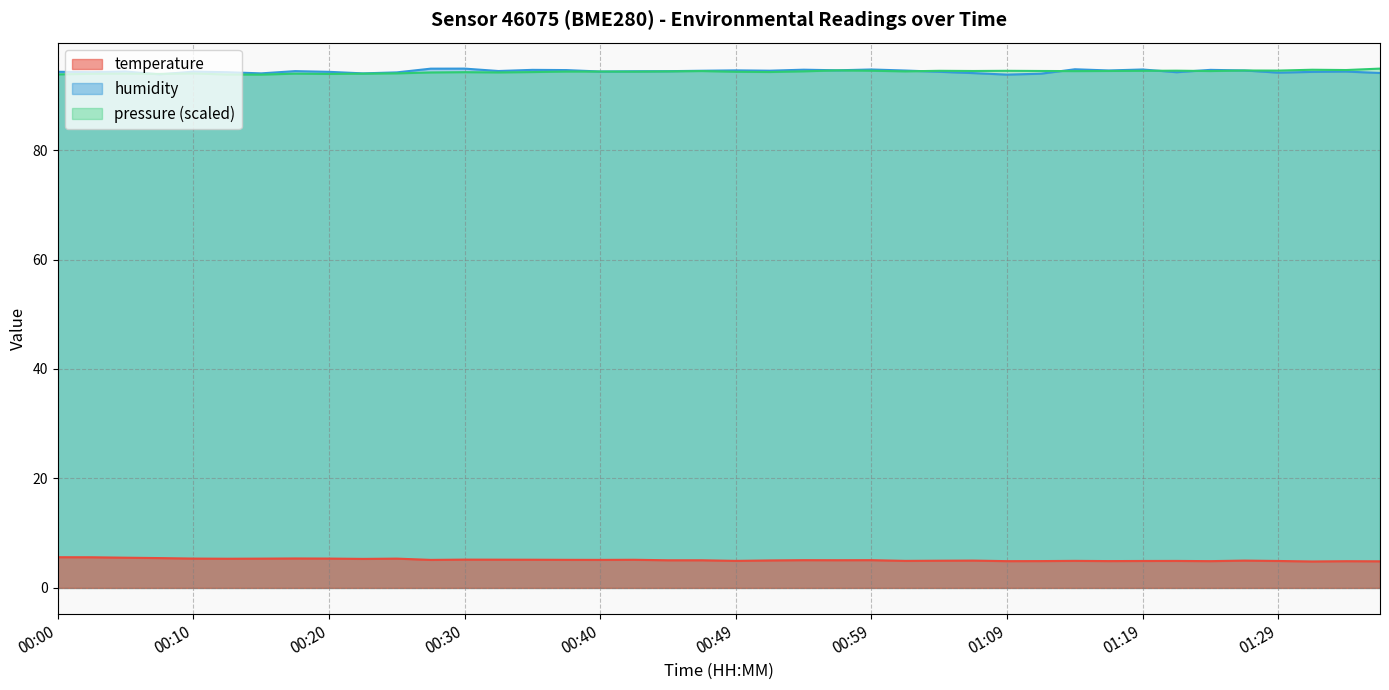

Reading left to right, list all the values displayed in this chart.

temperature: 5.6	5.6	5.5	5.5	5.4	5.3	5.3	5.4	5.4	5.3	5.3	5.1	5.2	5.2	5.2	5.1	5.1	5.1	5.0	5.0	4.9	5.0	5.1	5.1	5.1	4.9	5.0	5.0	4.9	4.9	4.9	4.9	4.9	4.9	4.9	5.0	4.9	4.8	4.9	4.9
humidity: 94.3	94.2	94.3	93.8	94.3	94.2	94.0	94.4	94.3	94.0	94.2	94.9	94.9	94.4	94.7	94.6	94.3	94.4	94.4	94.5	94.6	94.5	94.7	94.6	94.7	94.5	94.3	94.1	93.8	94.0	94.8	94.5	94.7	94.2	94.7	94.5	94.1	94.3	94.3	94.1